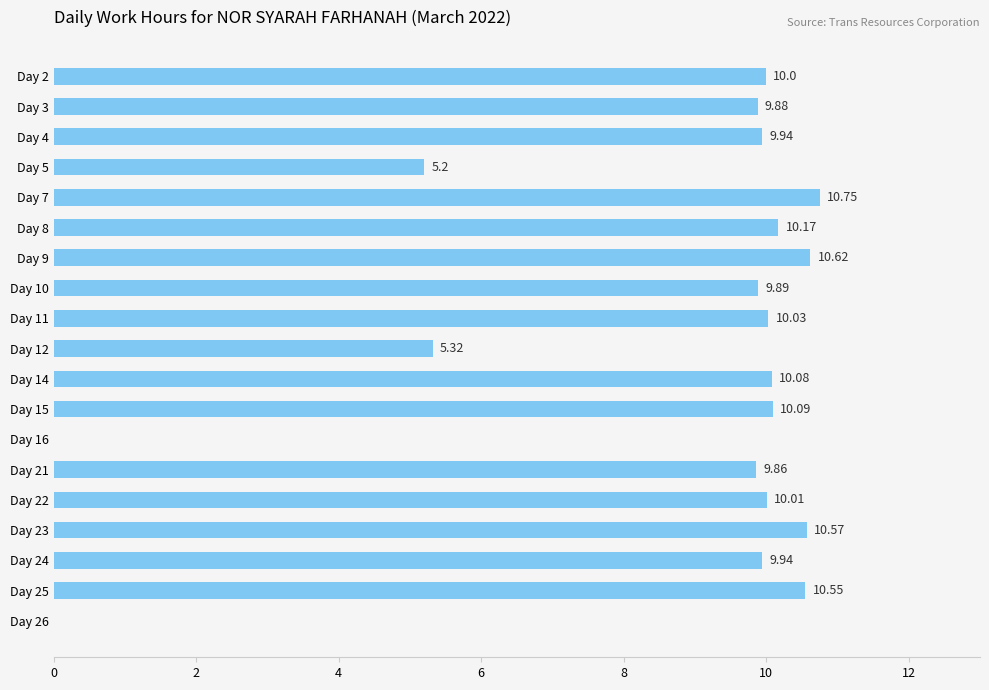

What is the sum of the values at Day 26 and Day 14?

10.1